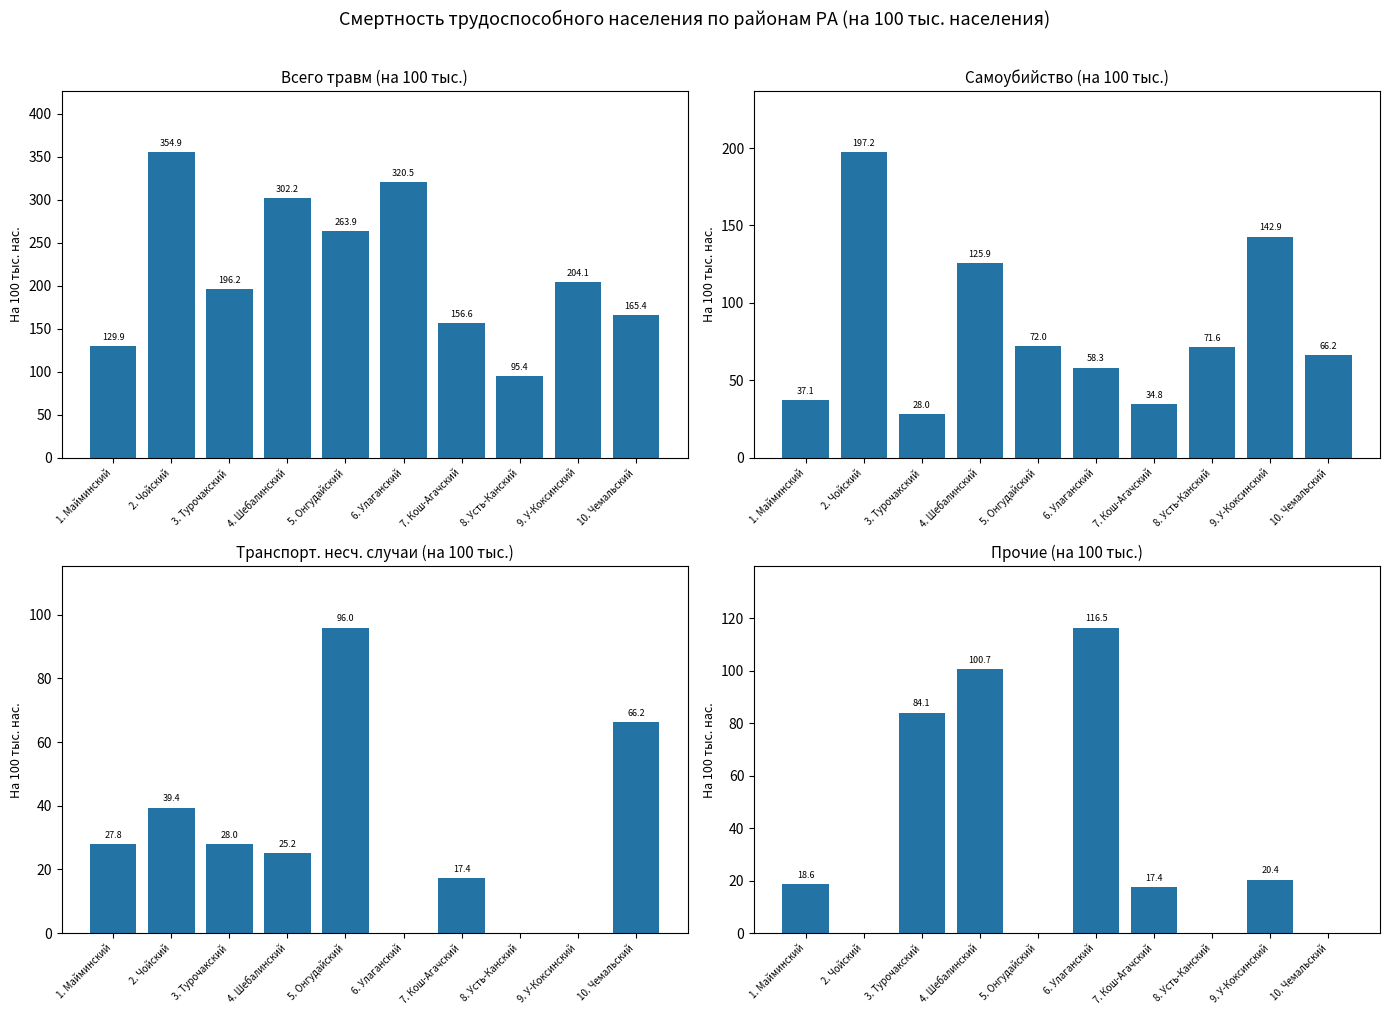

What is the value of the Транспорт. несч. случаи (на 100 тыс.) bar at the 3rd from the left?

28.0